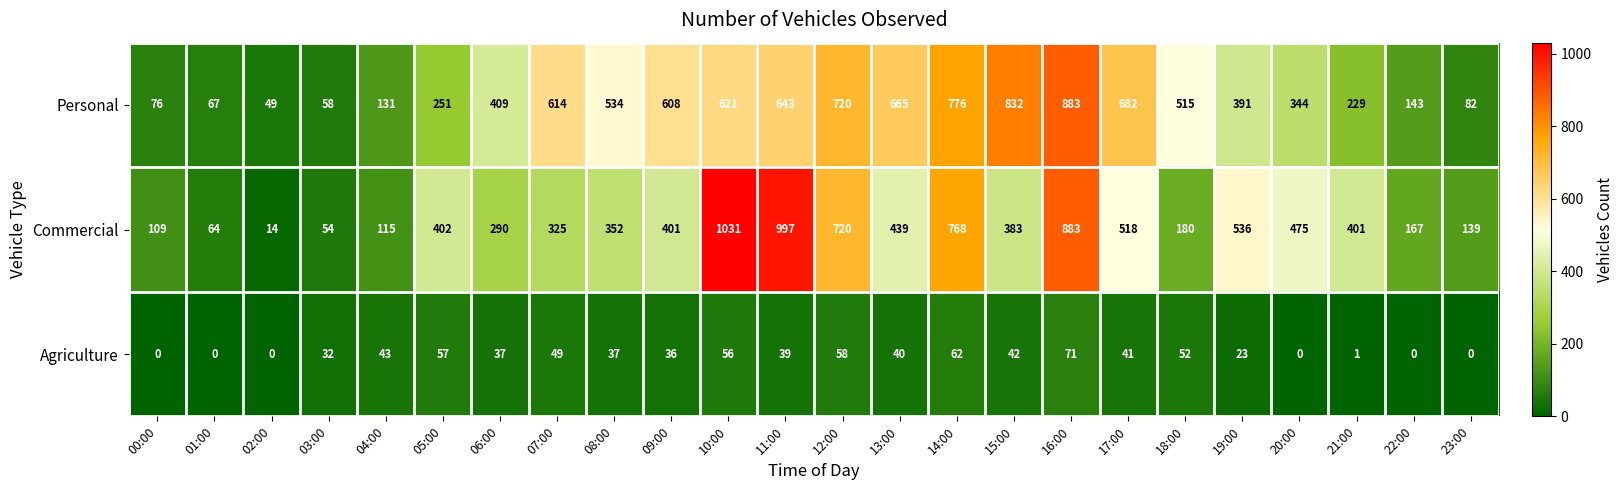

What is the sum of the Agriculture values at 13:00 and 19:00?

63